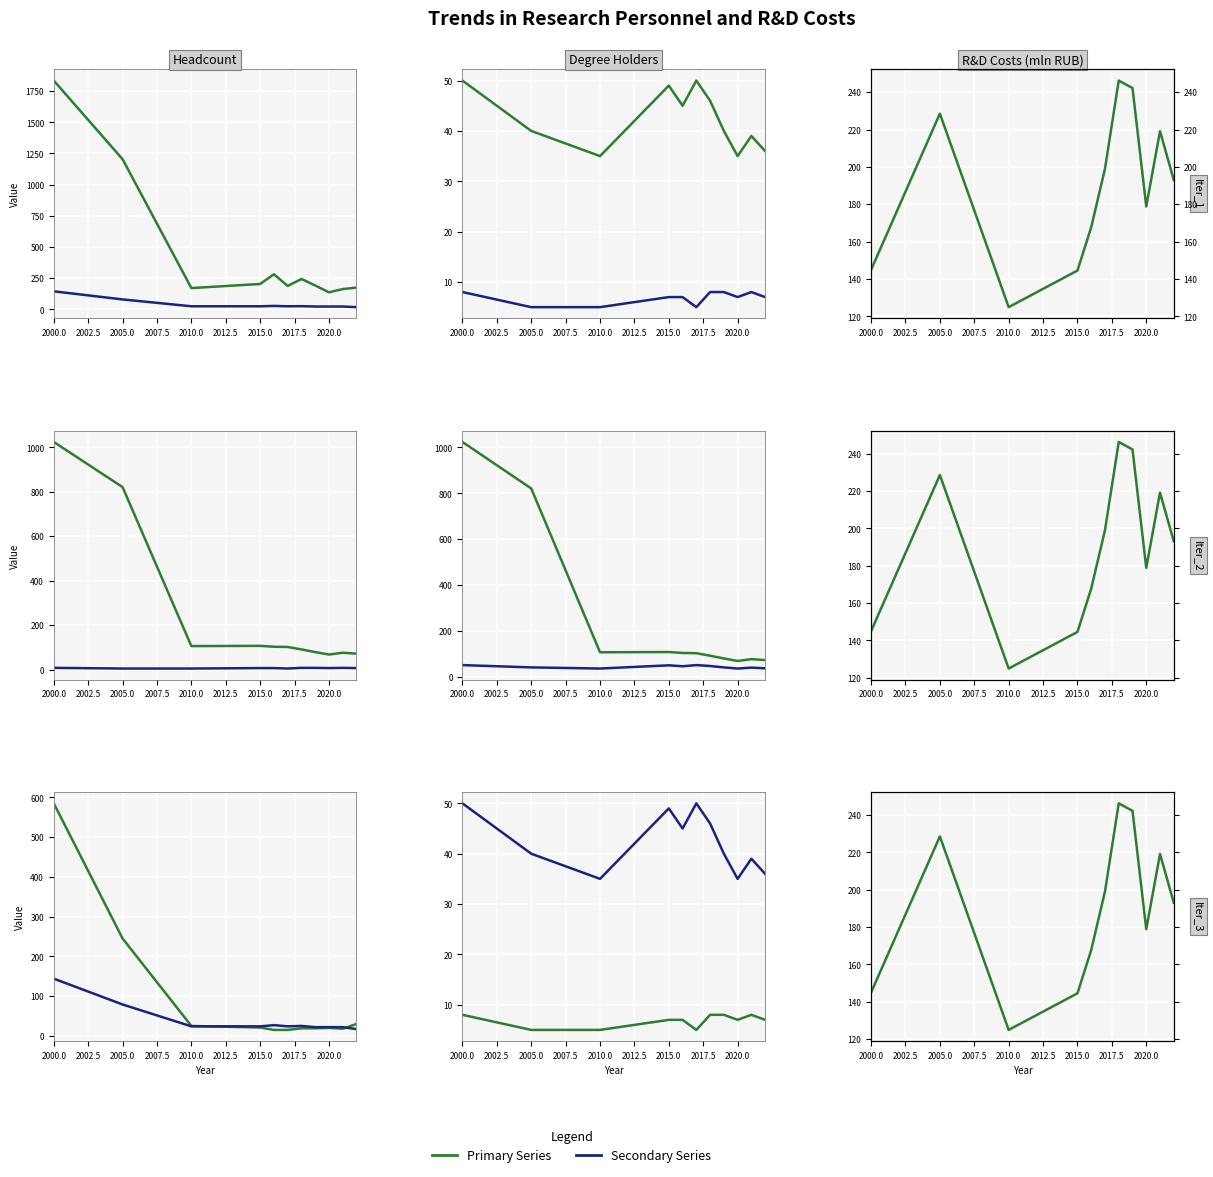

Count the number of categories in the chart.

11